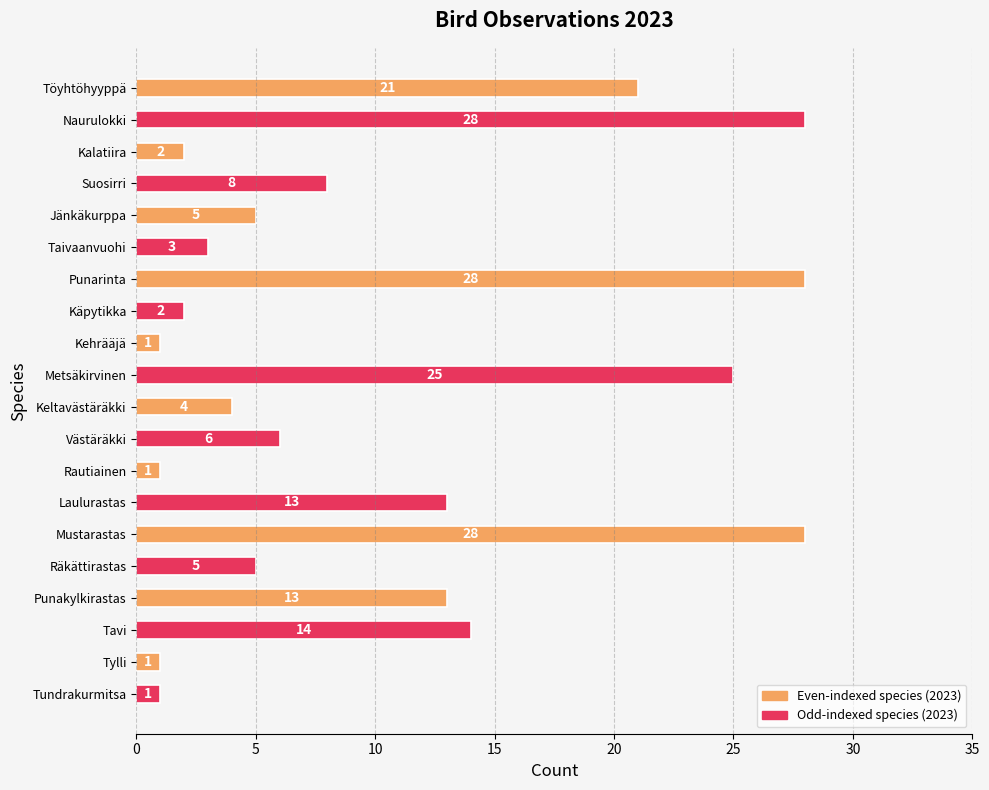

What is the label of the 7th bar from the top?

Punarinta